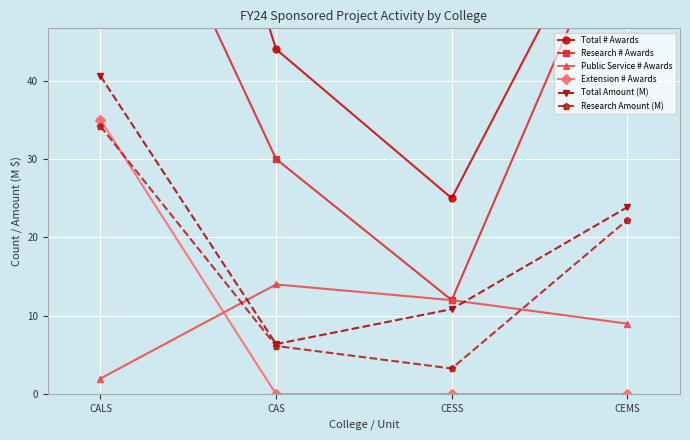

What is the sum of the Total Amount (M) values at CAS and CALS?

47.0